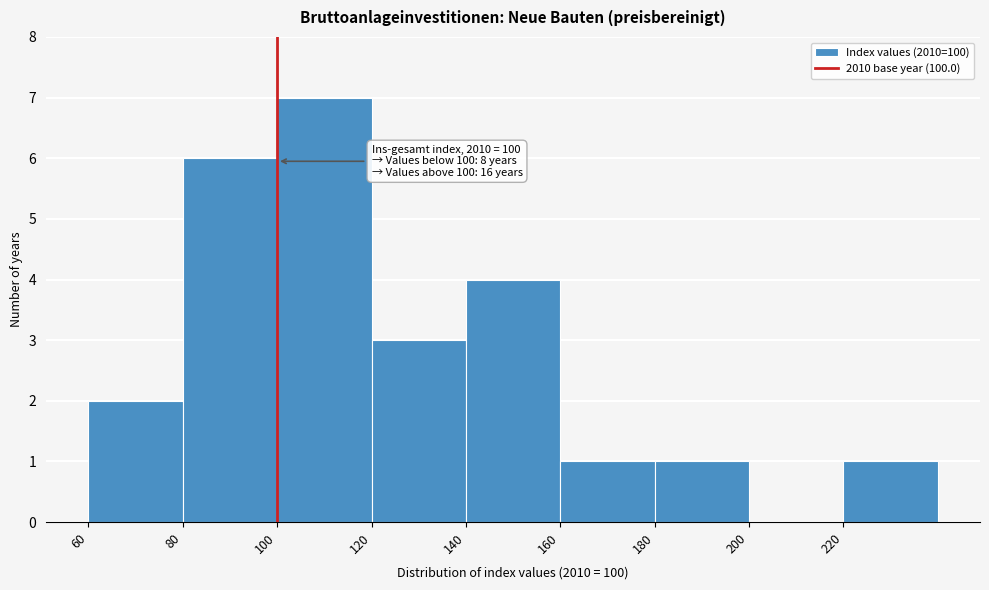

Over which range of the x-axis is the bar tallest?

100 to 120